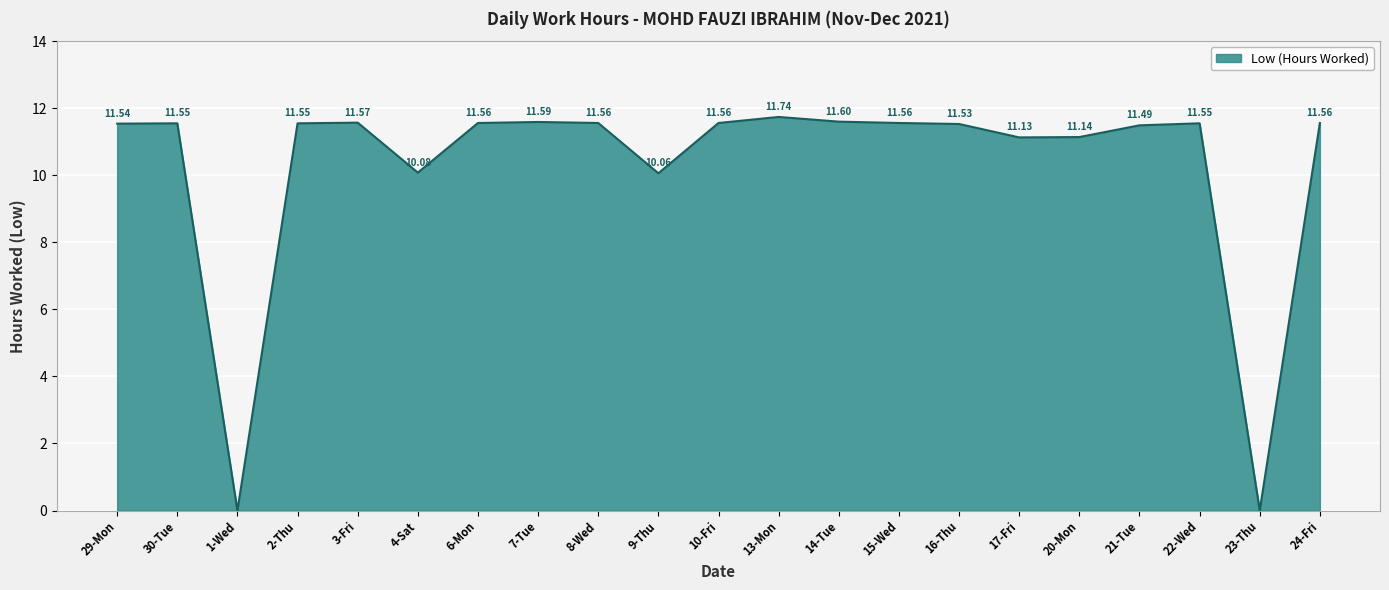

Does the chart have visible grid lines?

Yes